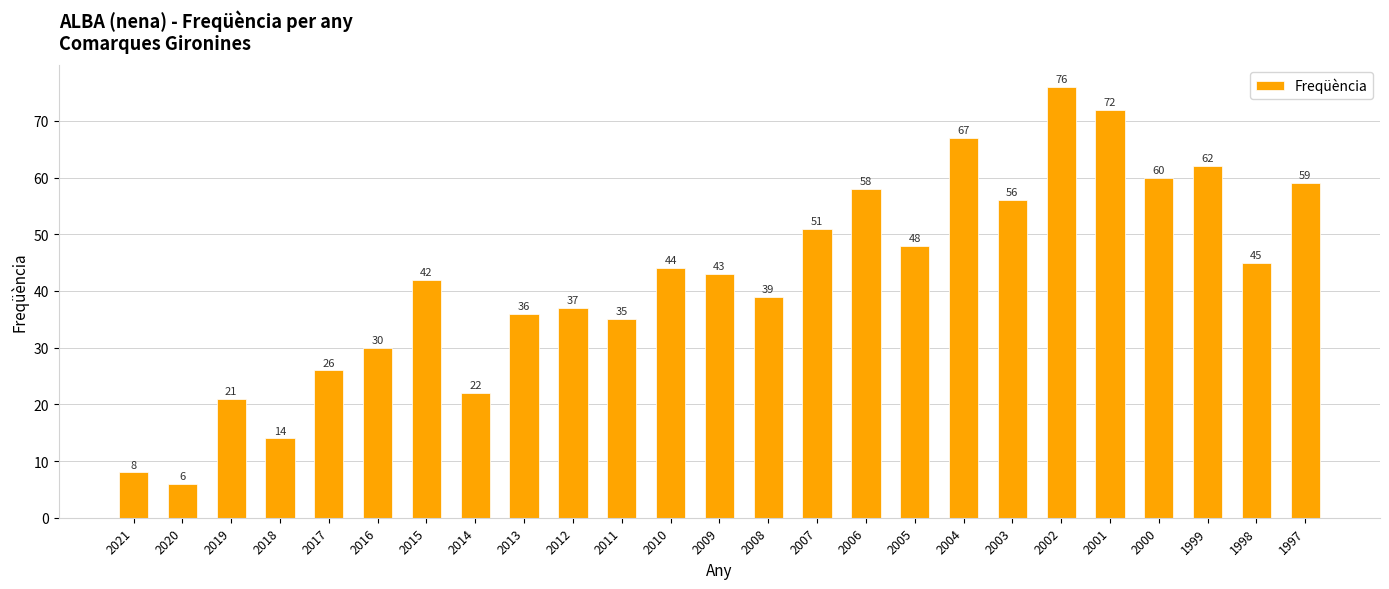

True or false: the data shows 59 at 1997.

True